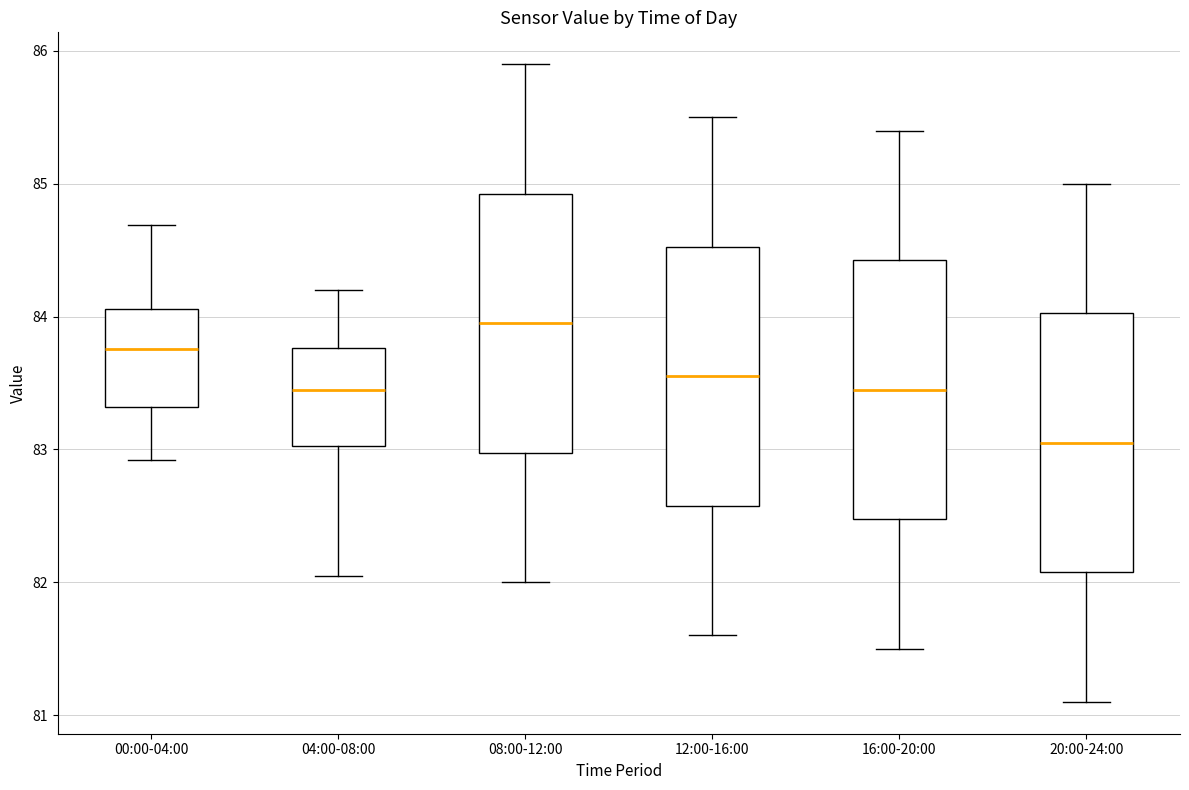

Which box's median line is the highest?

08:00-12:00